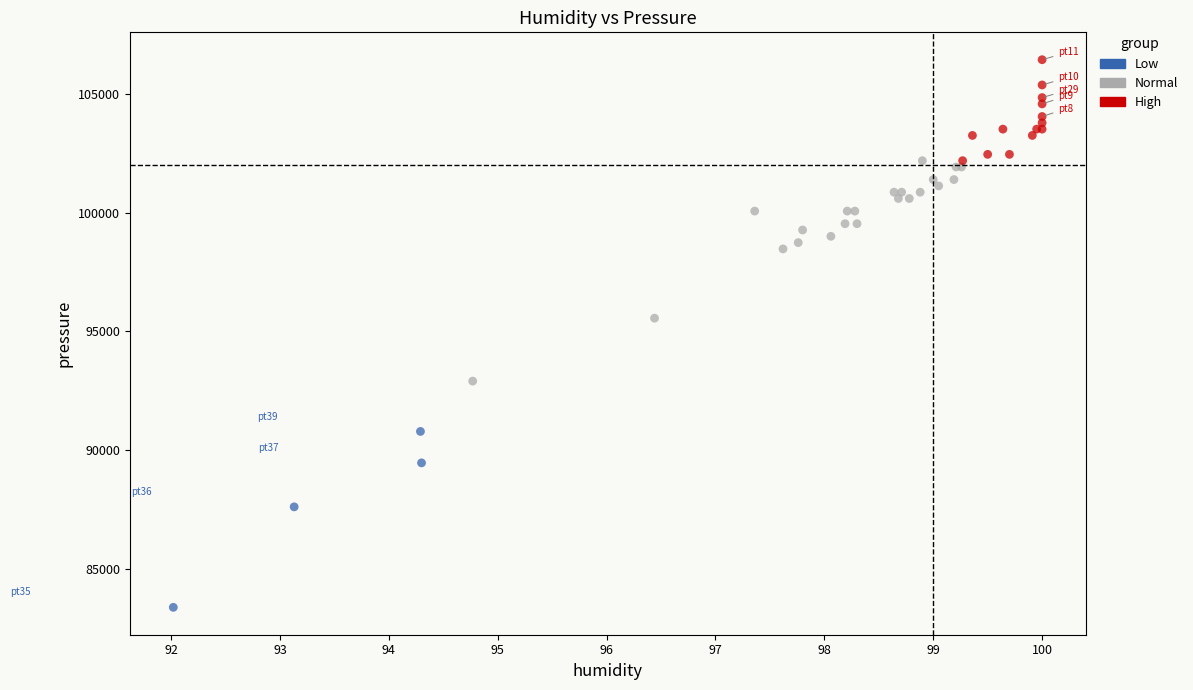

What are all the series names shown in the legend?

Low, Normal, High